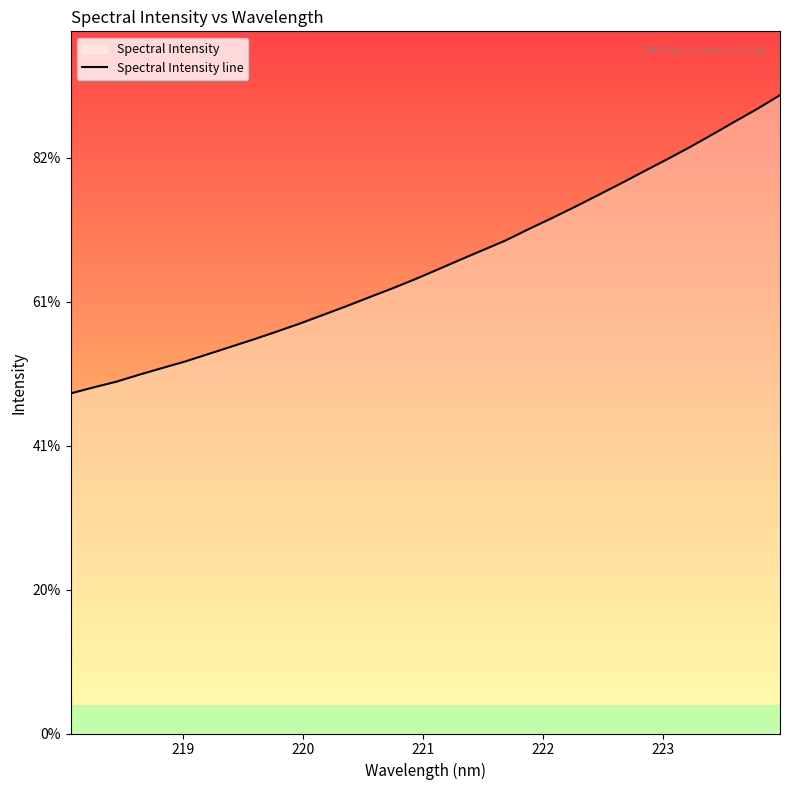

Does the chart have visible grid lines?

No